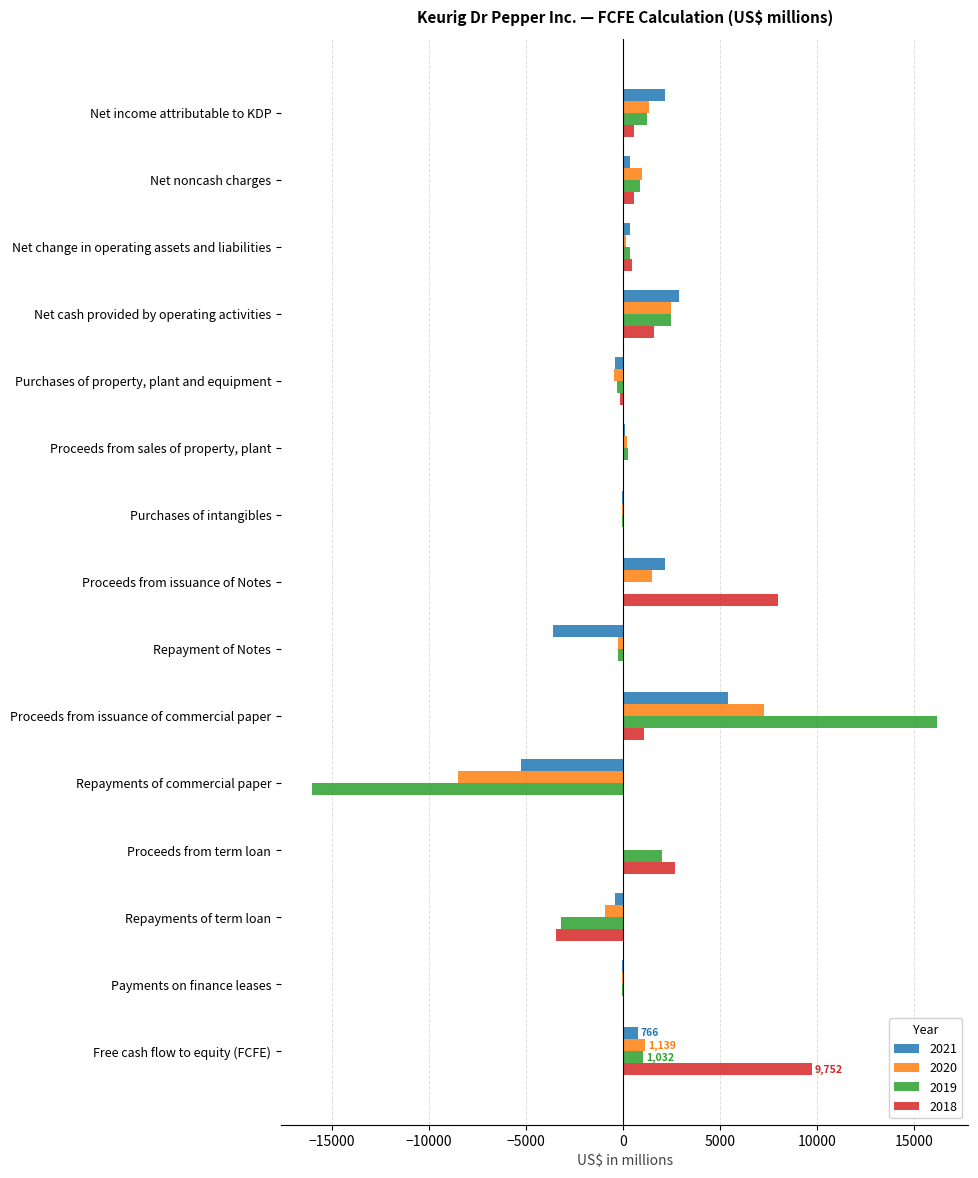

Which series changed the most between Proceeds from issuance of commercial paper and Proceeds from term loan?

2019